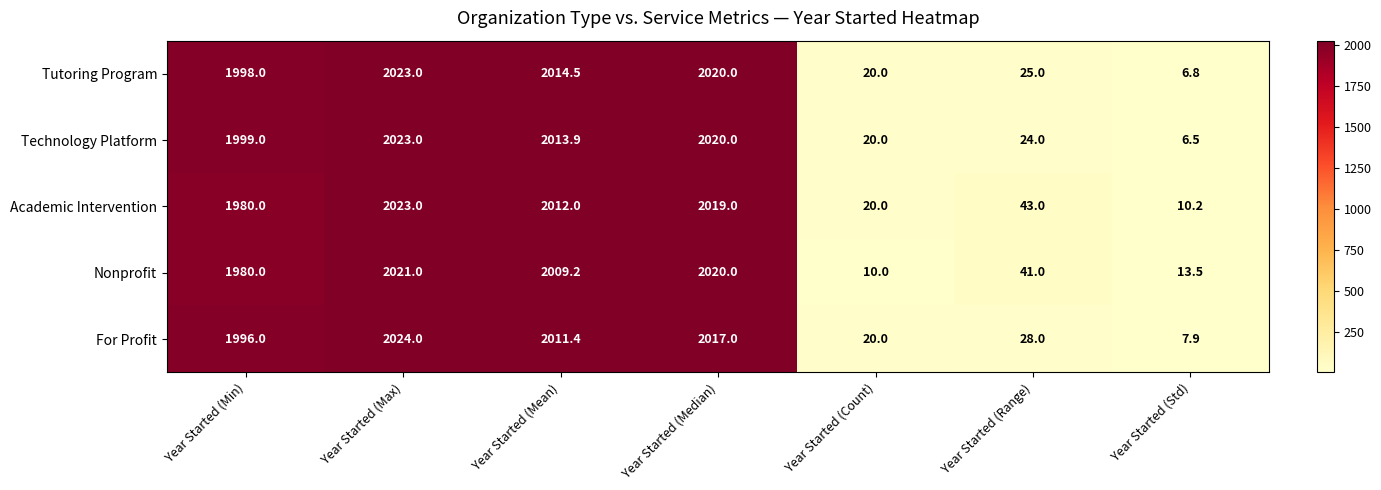

Which series changed the most between Year Started (Range) and Year Started (Std)?

Academic Intervention